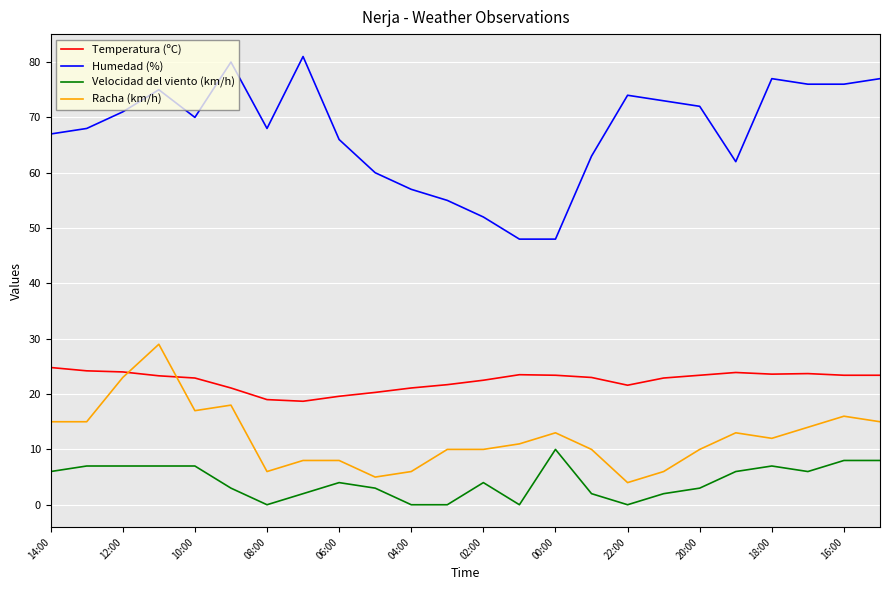

True or false: Velocidad del viento (km/h) and Temperatura (ºC) cross at least once.

False